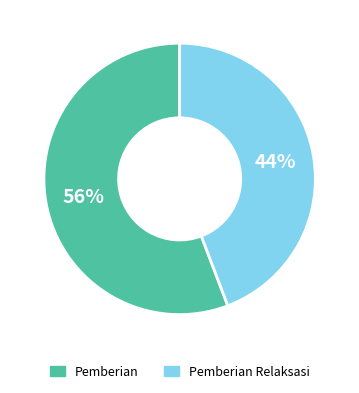

Which slice is the largest?

Pemberian